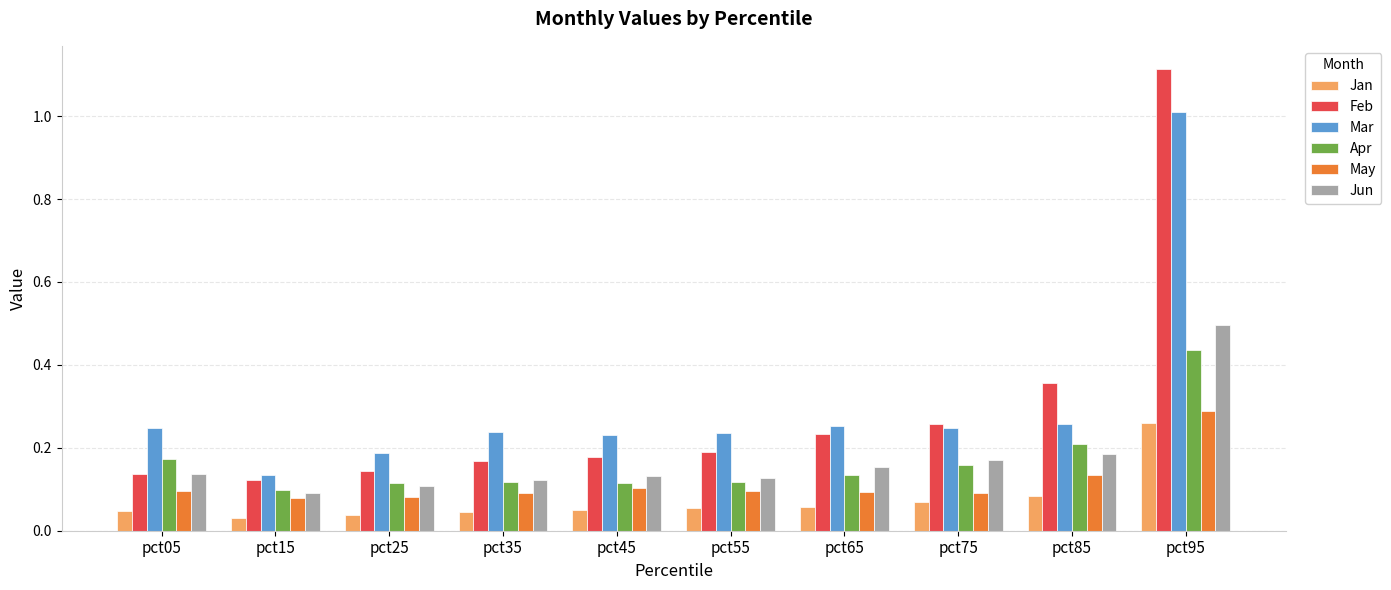

What are all the series names shown in the legend?

Jan, Feb, Mar, Apr, May, Jun